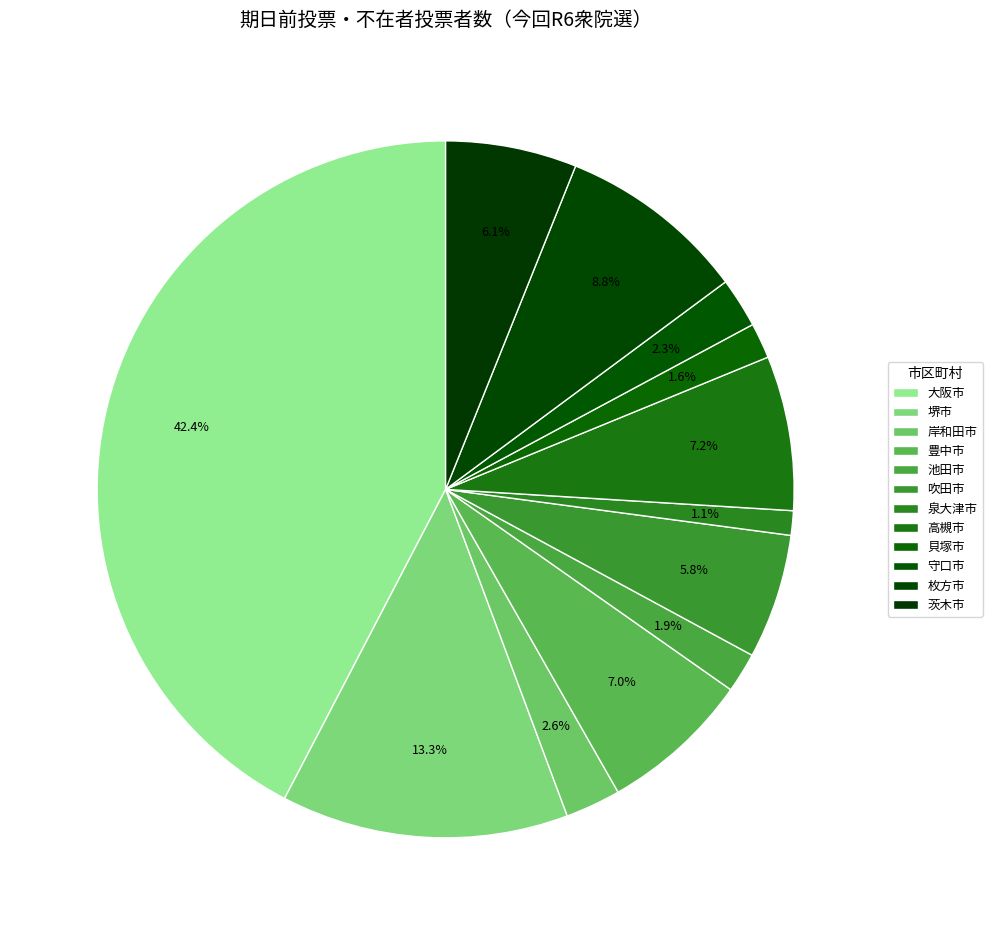

How much of the chart is everything except 枚方市?

91.2%